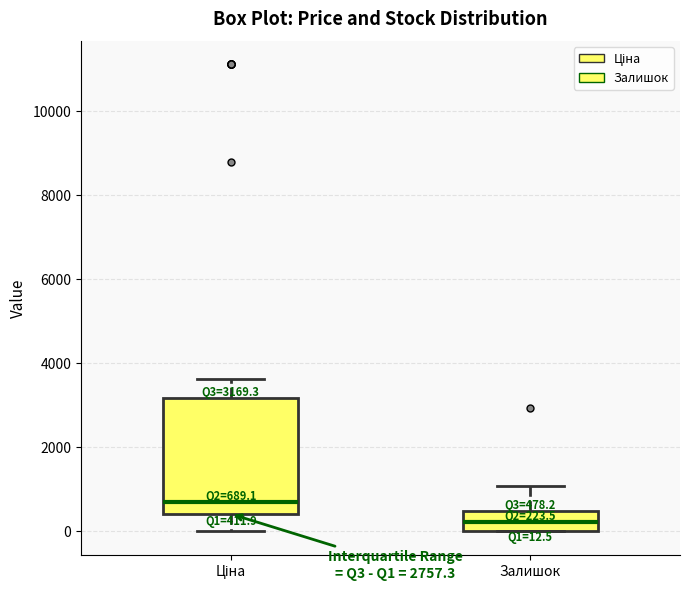

Which box has the lowest median line?

Залишок